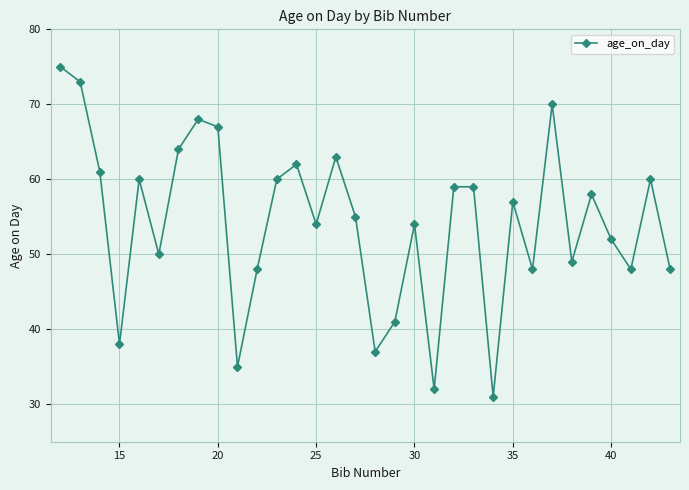

What is the value of the 4th point from the left?

38